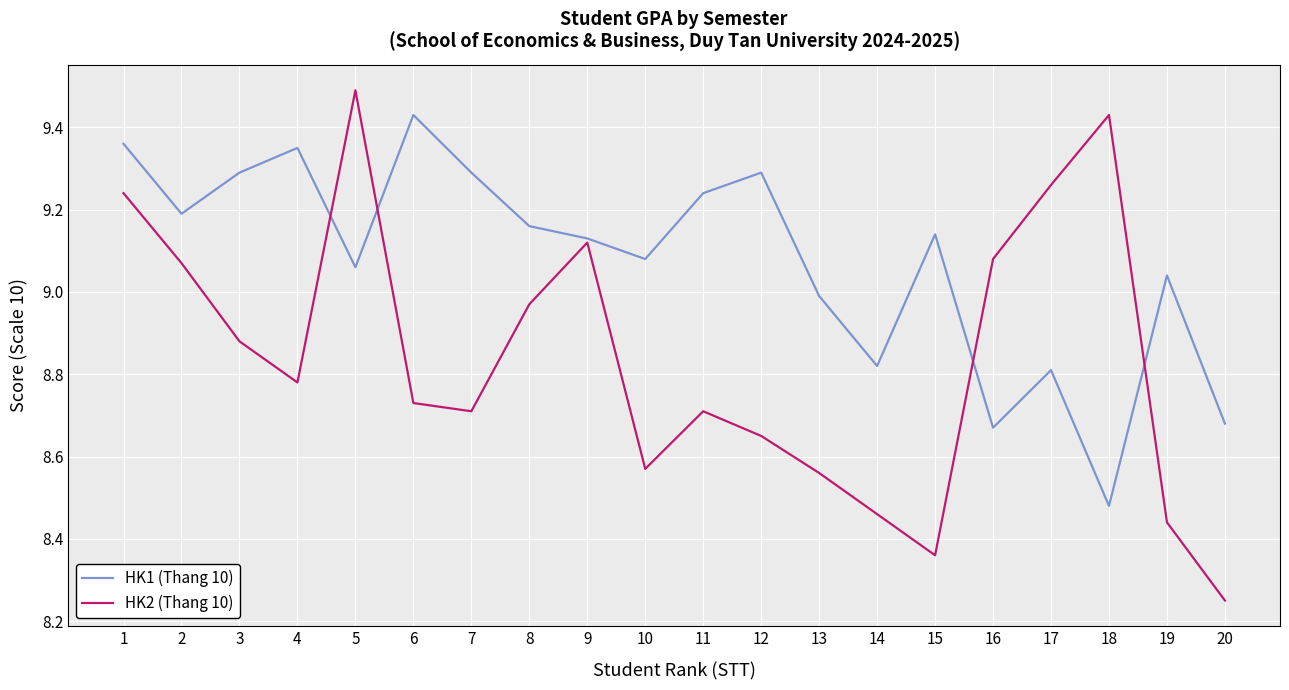

What is the maximum value shown in the chart?

9.5